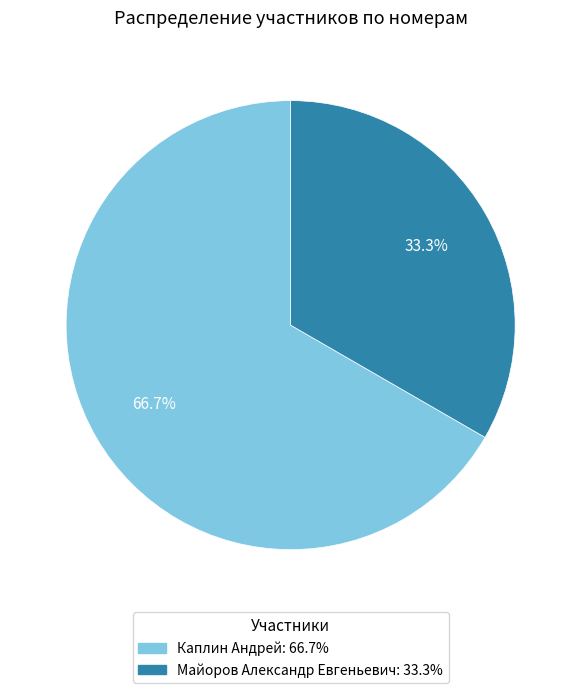

How many slices are in this pie chart?

2